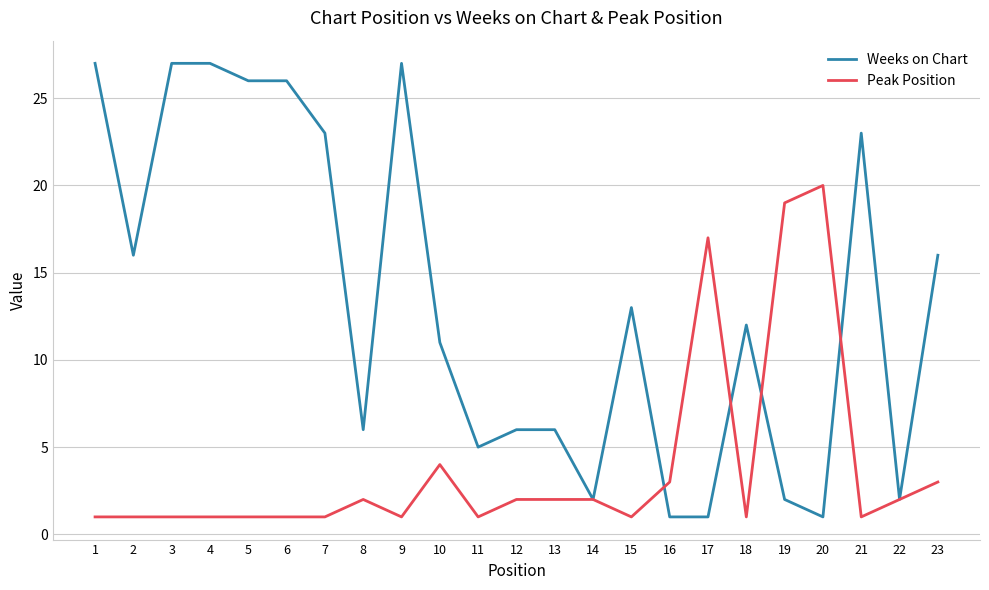

After their last crossing, which series has the higher values: Peak Position or Weeks on Chart?

Weeks on Chart